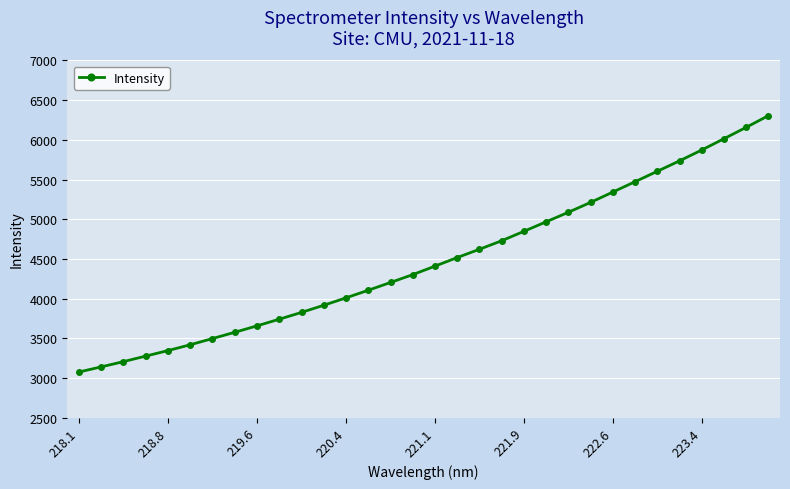

What is the value of the 22nd point from the left?

4967.0